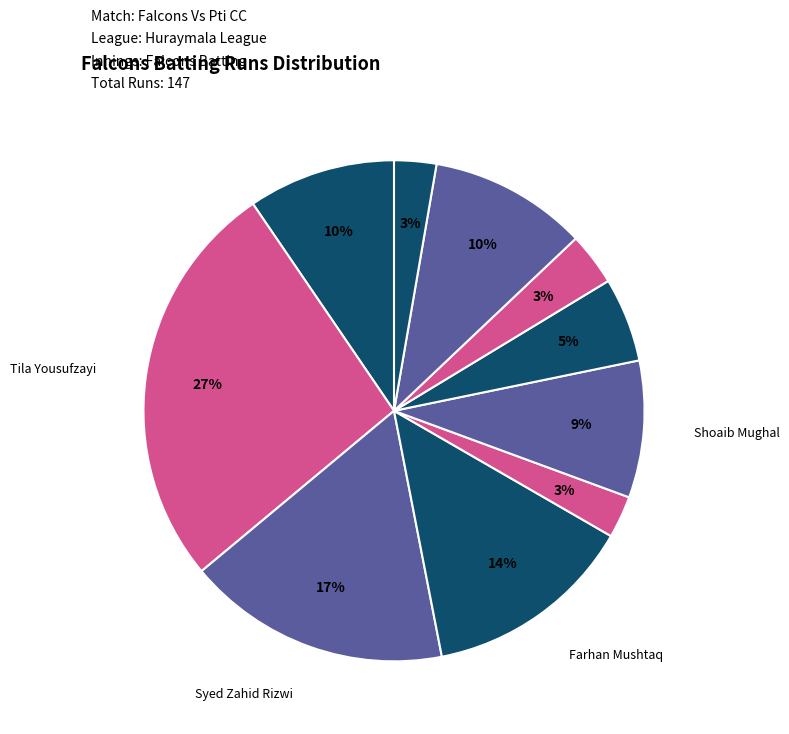

How many segments does this pie chart have?

10